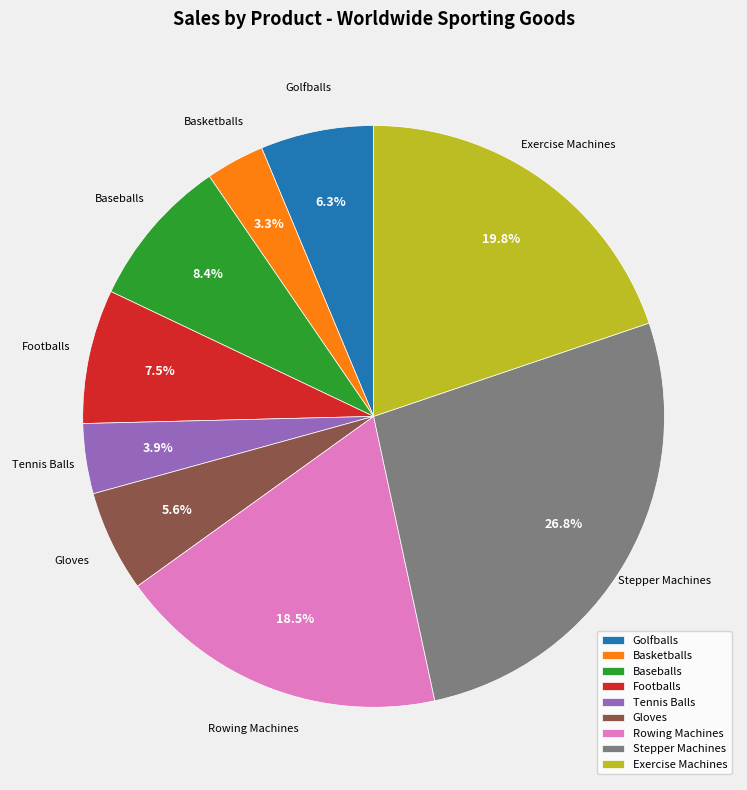

What percentage is NOT represented by Stepper Machines?

73.2%